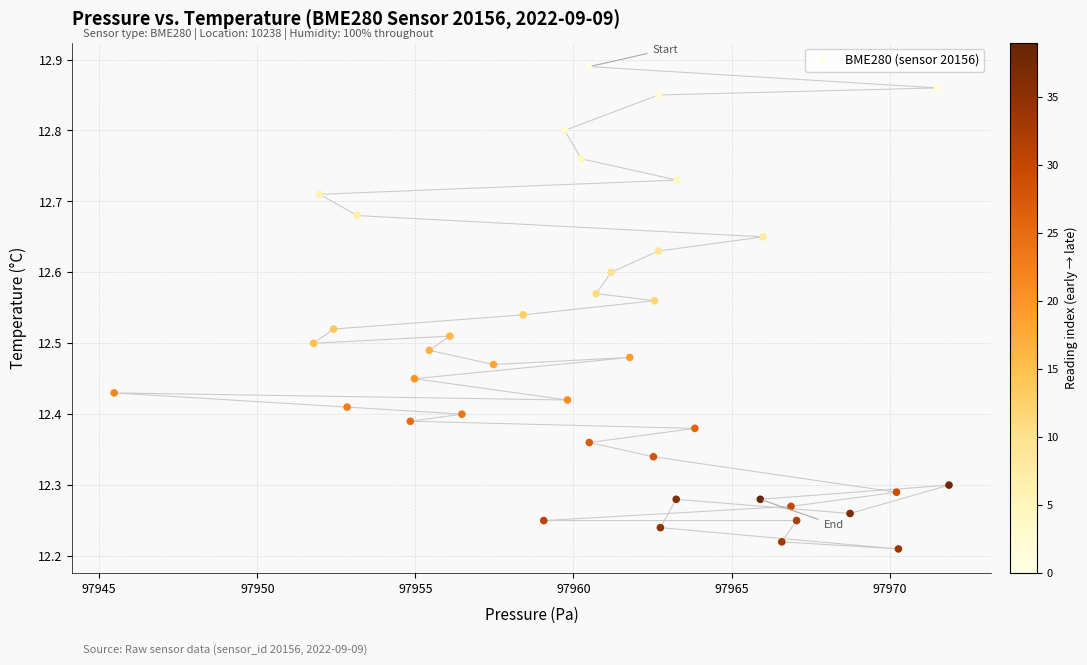

What is the range of X values (max minus min)?

26.4